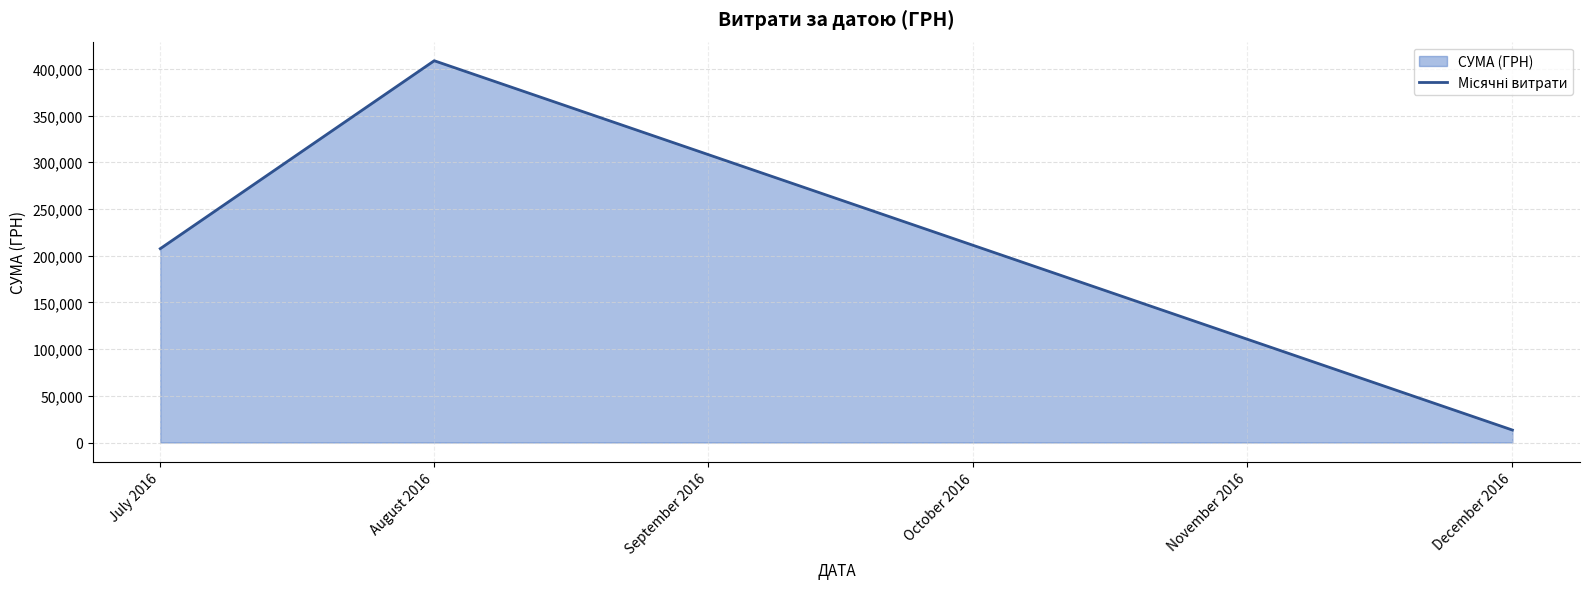

What position from the left is July 2016?

1